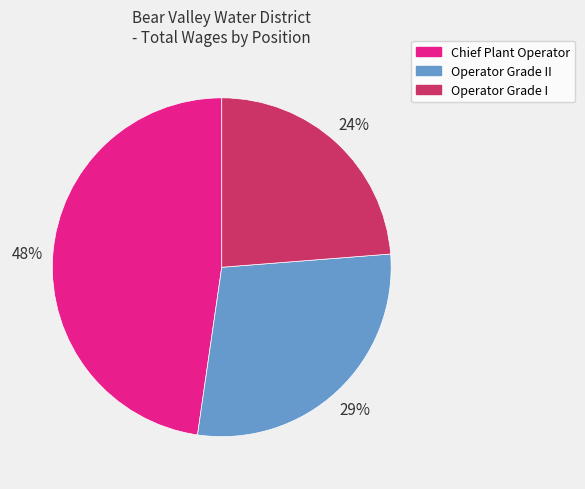

Is it true that Chief Plant Operator is 62% of the pie?

False